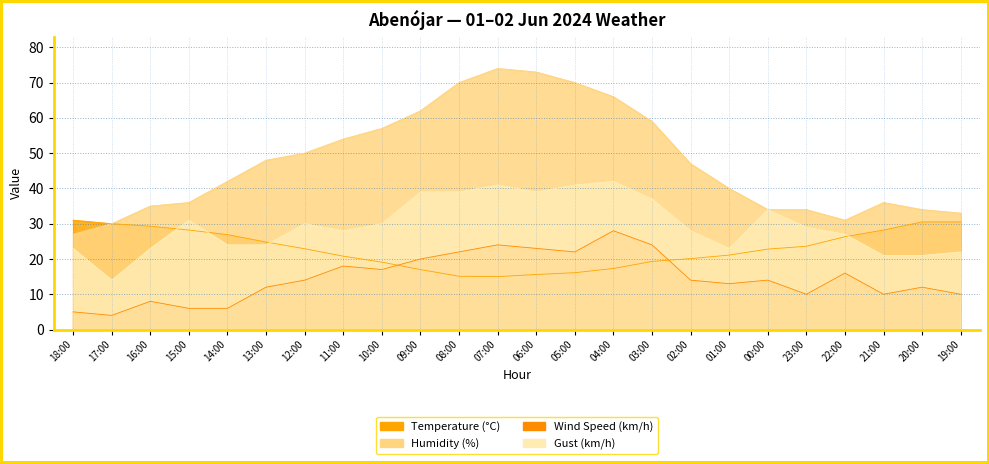

Is it true that Humidity (%) equals 66.0 at 04:00?

True